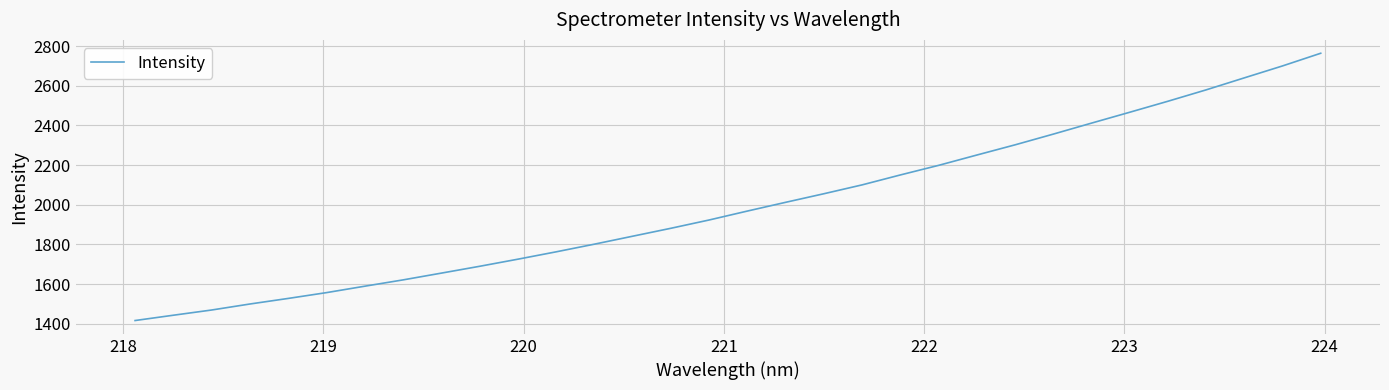

What is the difference between the maximum and minimum values?

1347.4